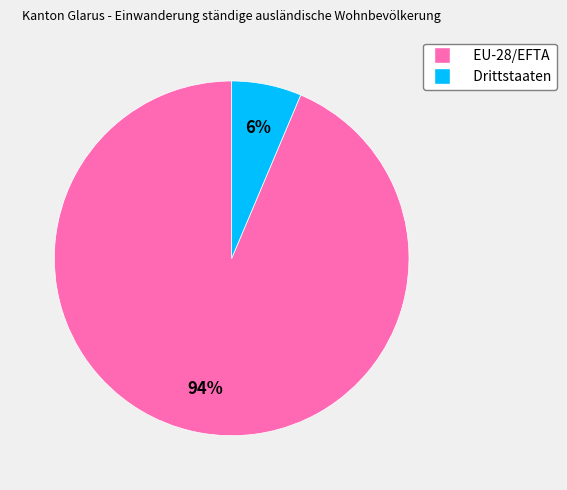

How many slices are in this pie chart?

2